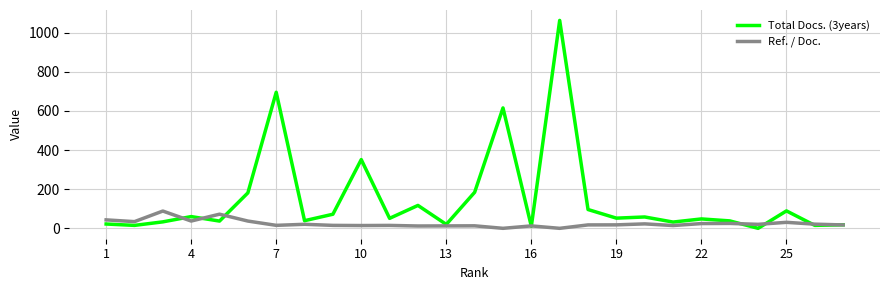

At how many categories does at least one series exceed 948?

1